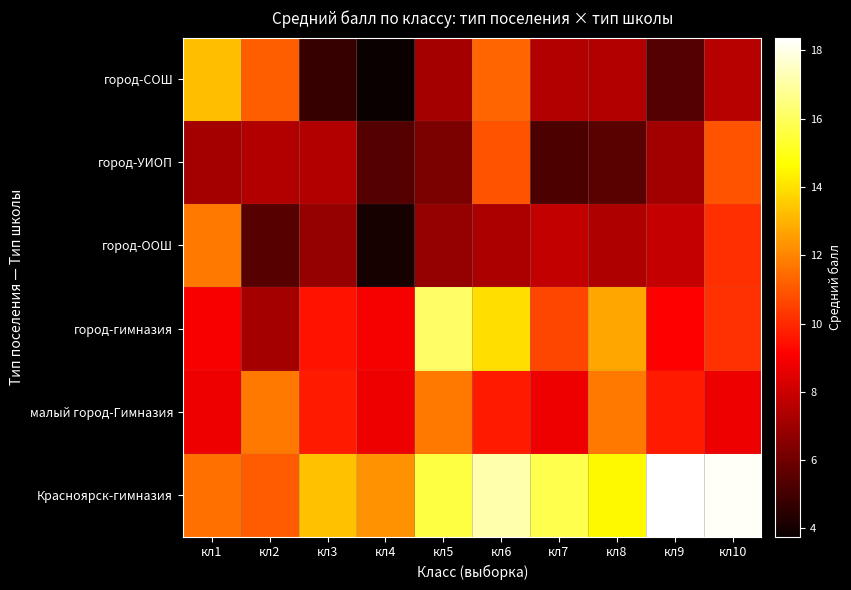

What is the spread (max minus min) of values at кл10?

10.6